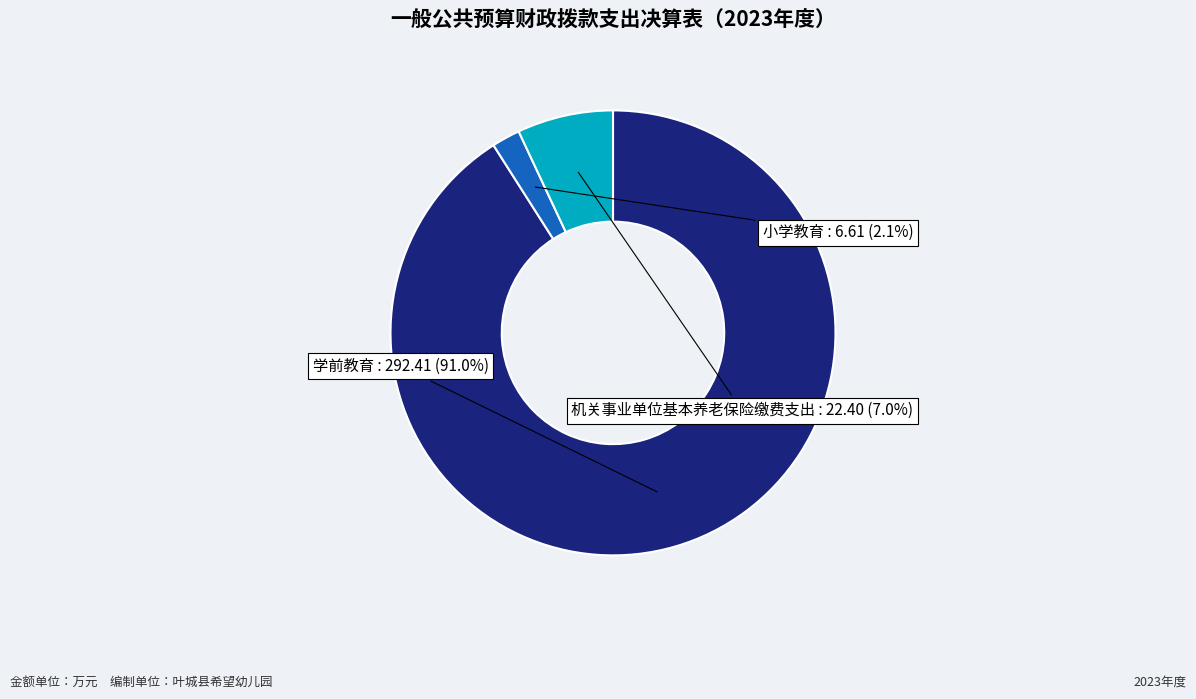

What is the majority slice?

学前教育